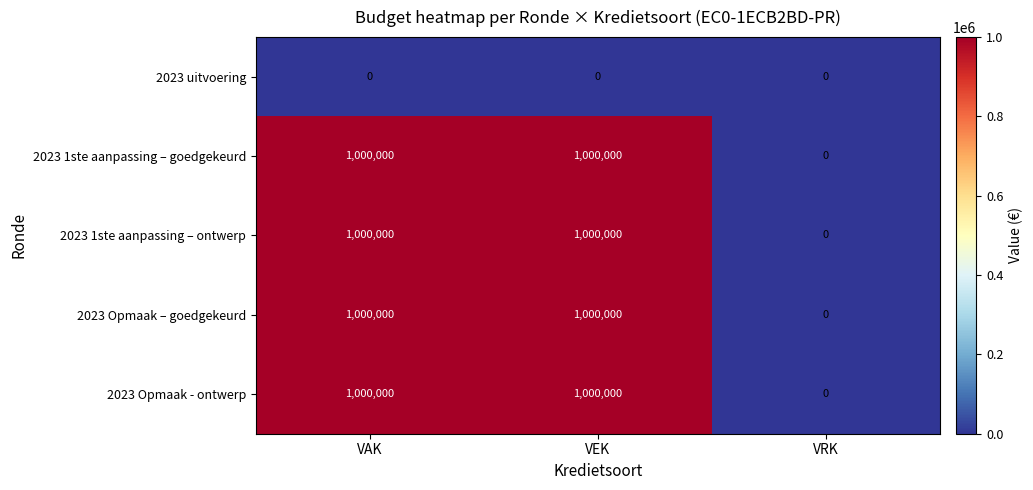

The value of 2023 1ste aanpassing – goedgekeurd at VEK is 1370103. True or false?

False